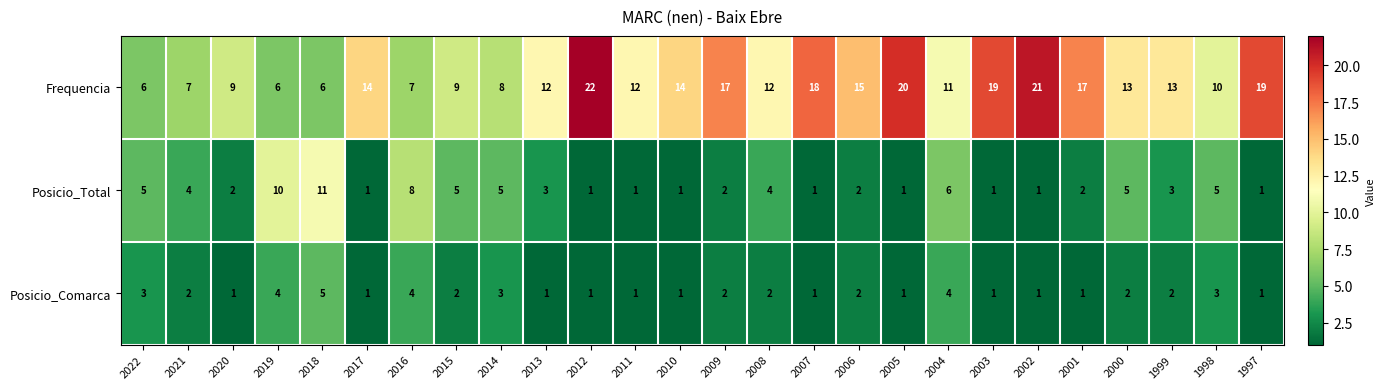

Where does the Posicio_Comarca series first go above 2?

2022